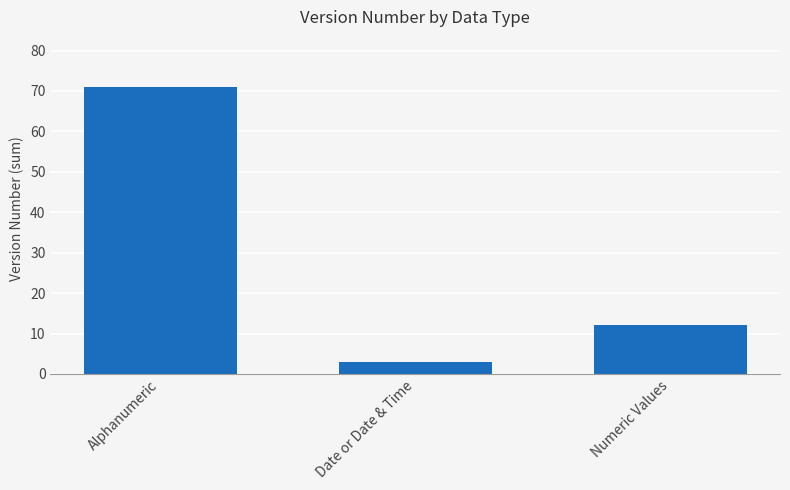

Reading left to right, what are all the values shown in this chart?

Alphanumeric=71	Date or Date & Time=3	Numeric Values=12